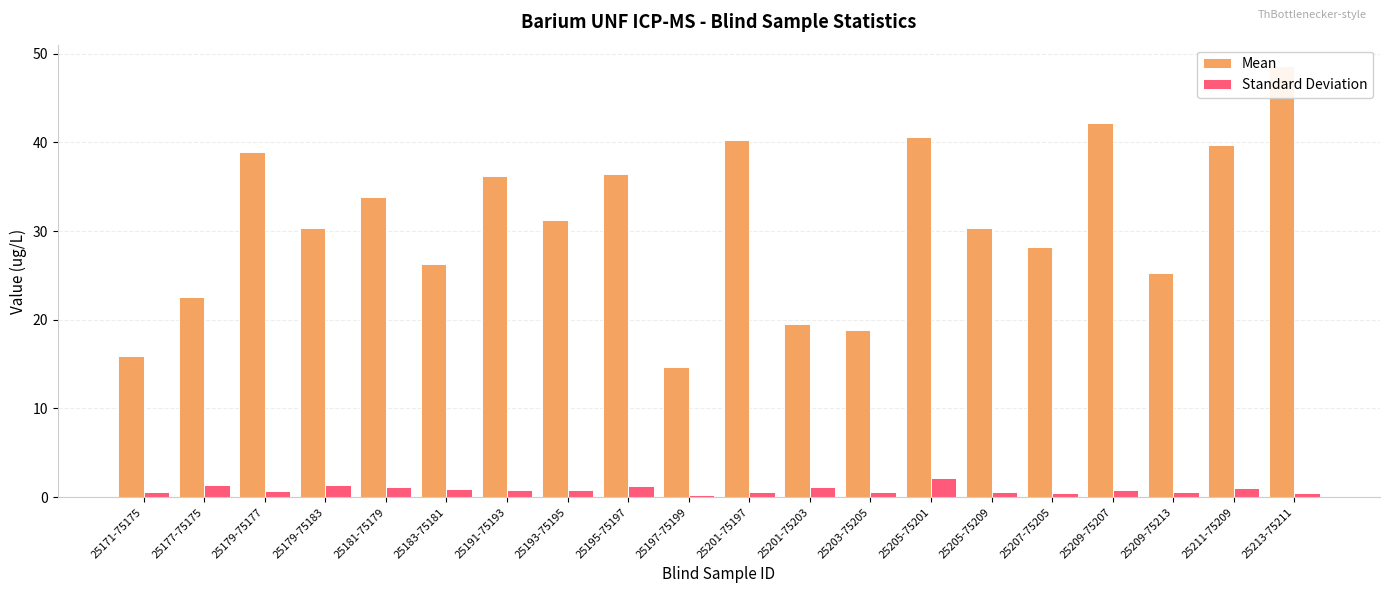

What is the label of the 16th bar from the left?

25207-75205